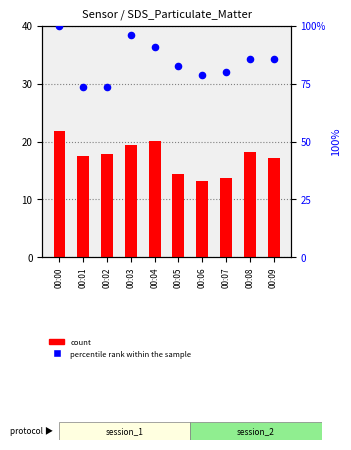

Which series contains the highest Y value?

percentile rank within the sample